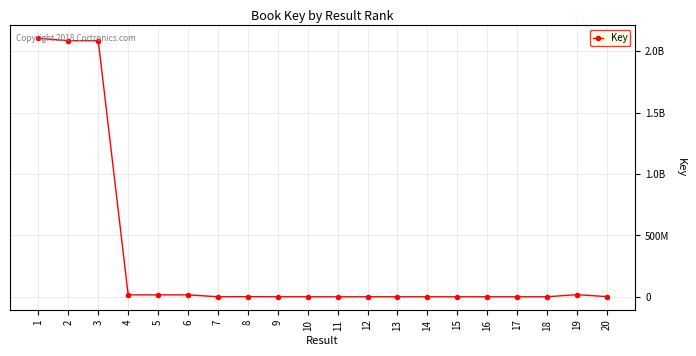

Where does the data first go above 335869?

1